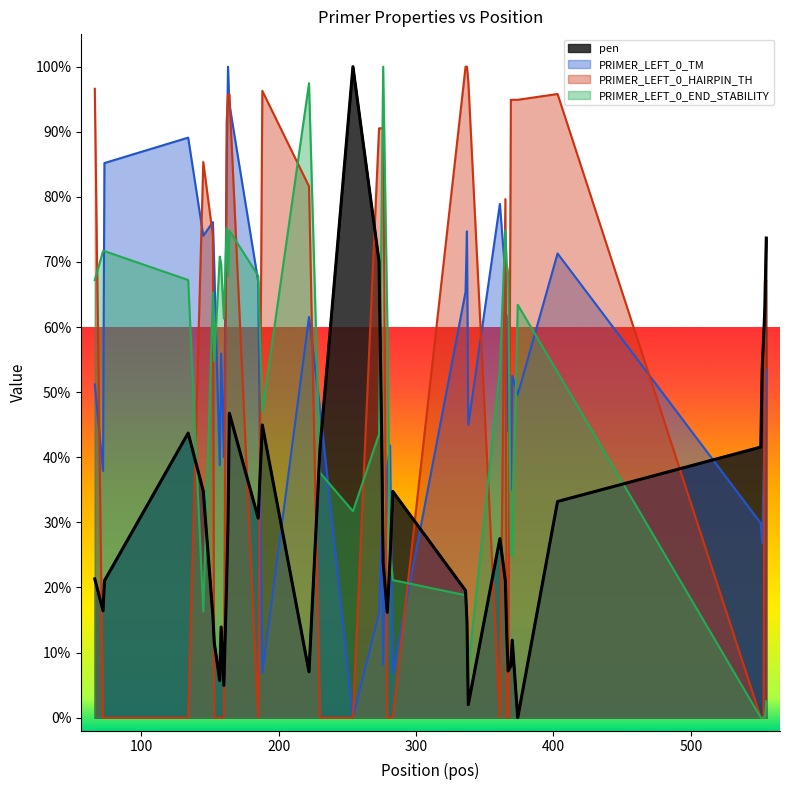

At which category is the sum across all series the highest?

164